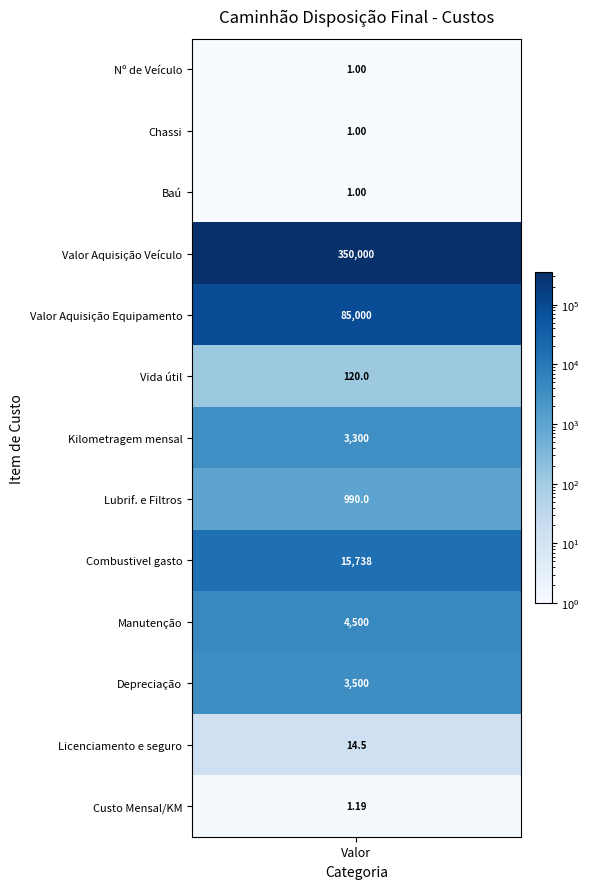

True or false: Baú has a value of 0.3 at Chassi.

False